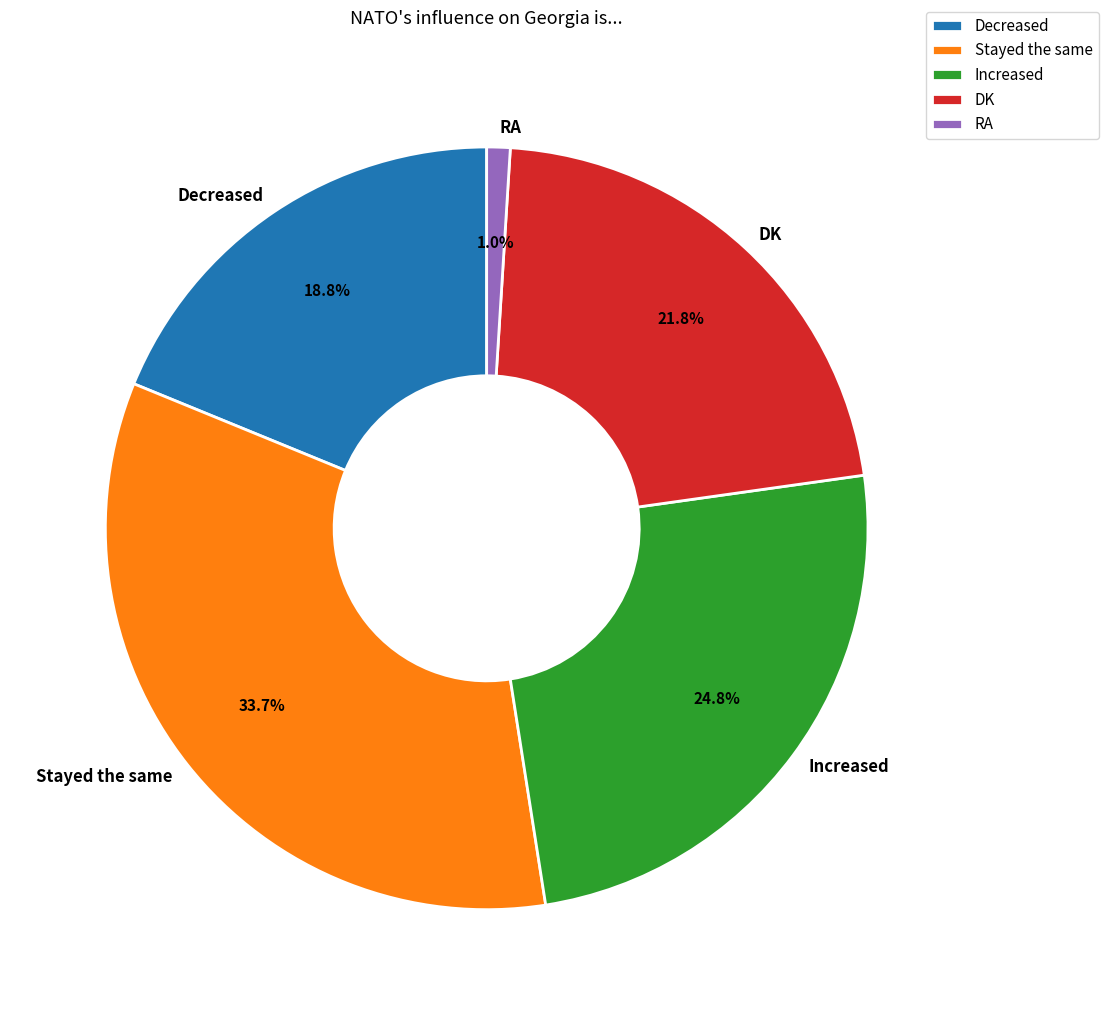

Do Decreased and Stayed the same together represent more than half of the pie?

Yes